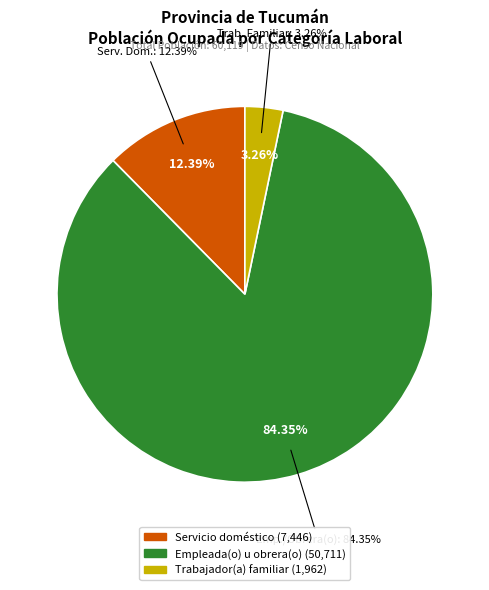

What is the total percentage of Servicio doméstico and Empleada(o) u obrera(o)?

96.7%